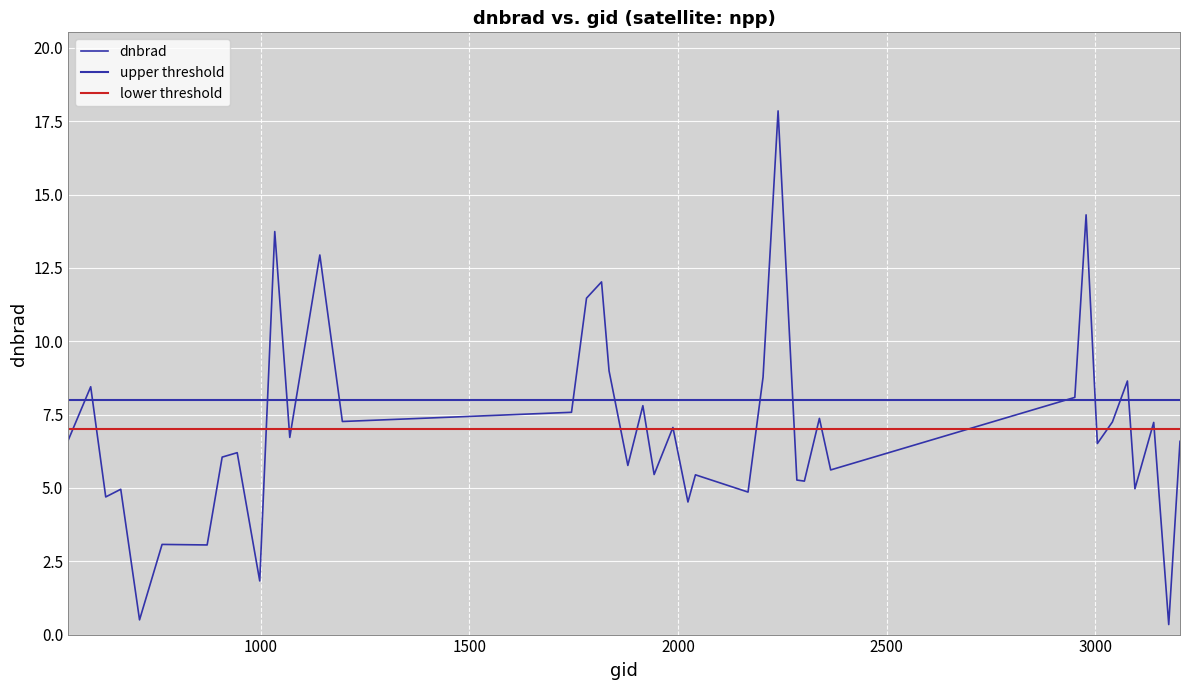

Between 629 and 3095, which is larger?

3095